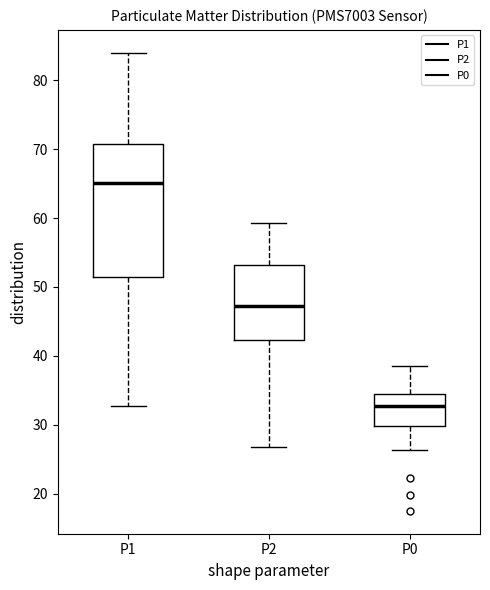

Reading left to right, read every box against the y-axis: the position of its median line, the range the box covers, and the ends of its whiskers. The values are not printed on the chart, so give them approximately, as read against the axis.

P1: median 65, box 51 to 71, whiskers 33 to 84
P2: median 47, box 42 to 53, whiskers 27 to 59
P0: median 33, box 30 to 35, whiskers 26 to 39